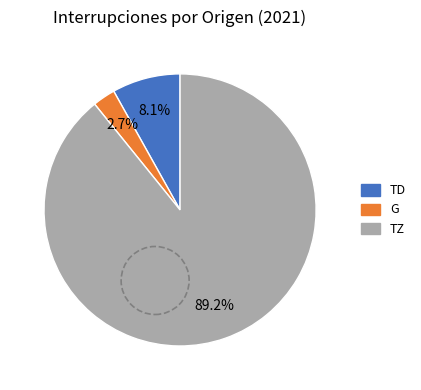

Is there any slice that represents more than half of the pie?

Yes